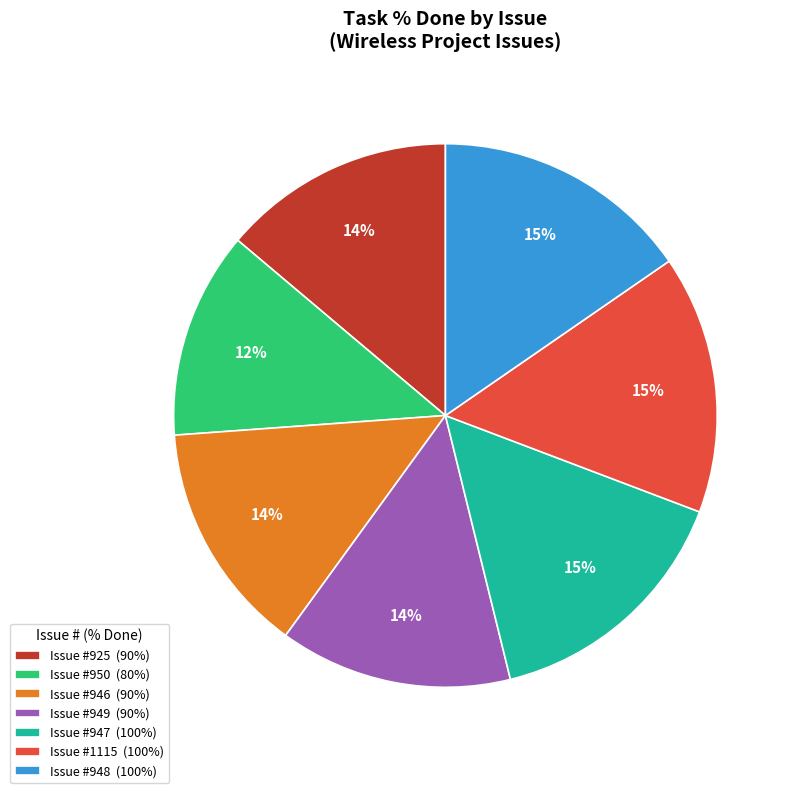

How many slices are in this pie chart?

7